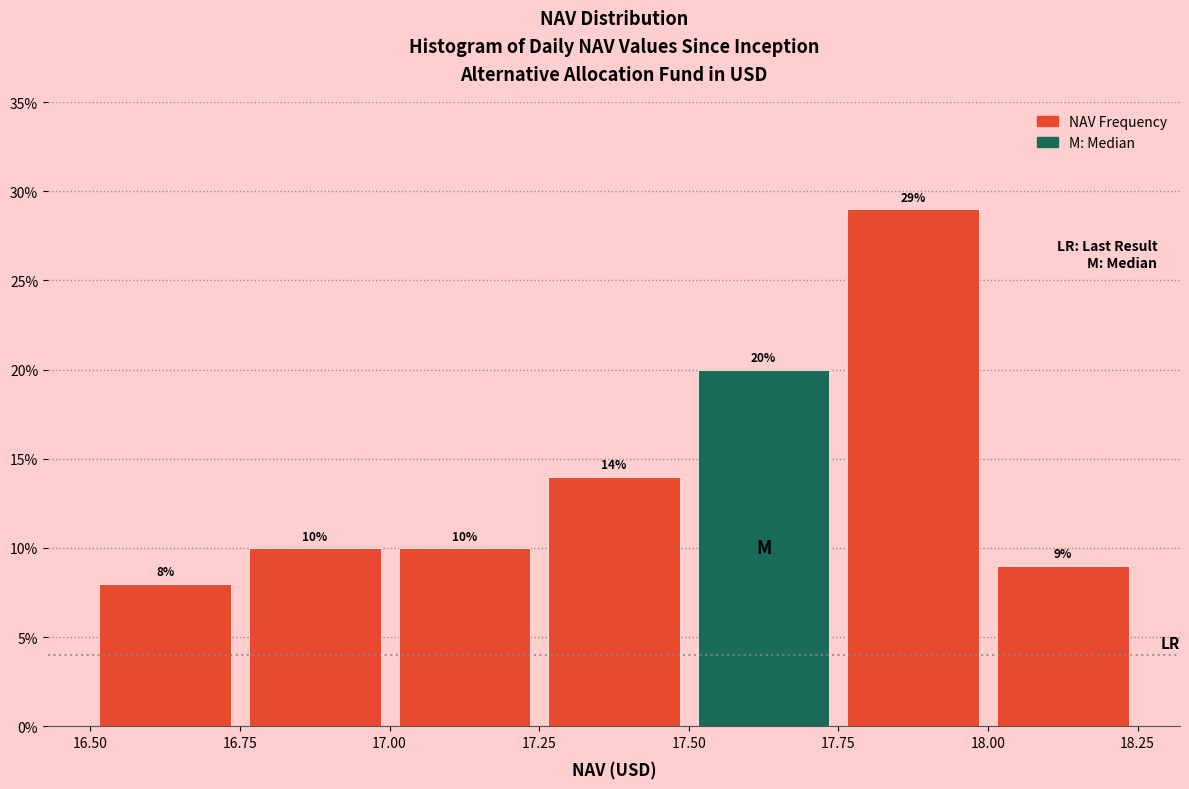

Reading left to right, transcribe this chart: for each bar, give the range it covers on the x-axis and its height.

16.50 to 16.75: 8
16.75 to 17.00: 10
17.00 to 17.25: 10
17.25 to 17.50: 14
17.50 to 17.75: 20
17.75 to 18.00: 29
18.00 to 18.25: 9